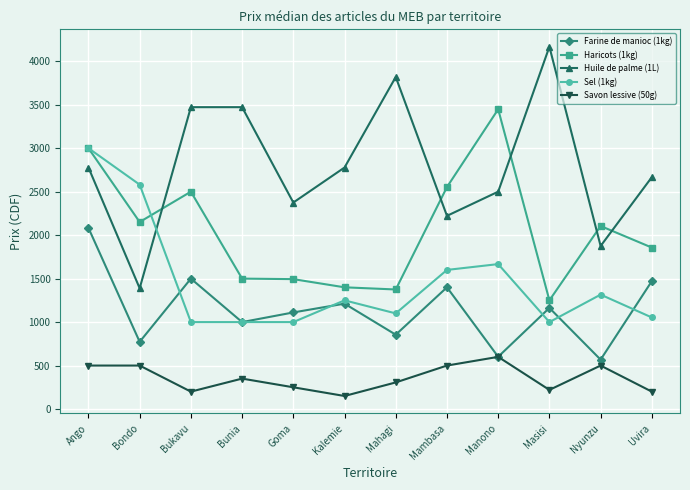

Which series has the largest total across all categories?

Huile de palme (1L)